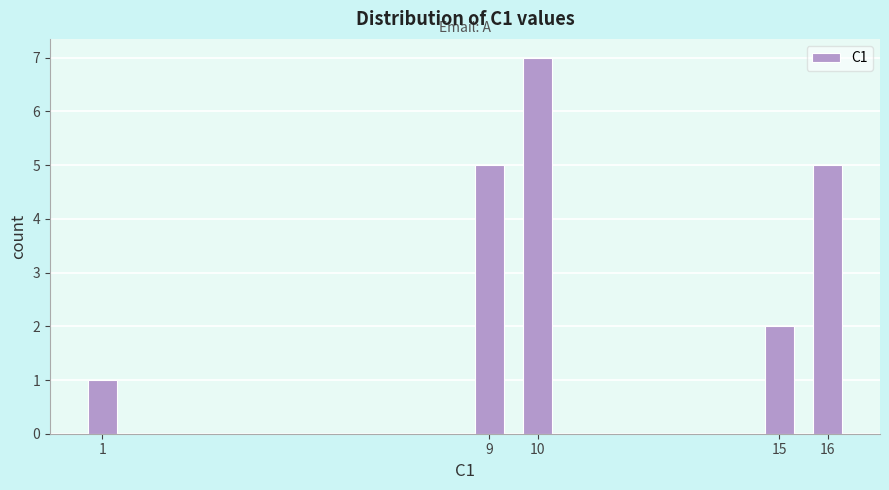

Reading right to left, list all the values displayed in this chart.

5	2	7	5	1